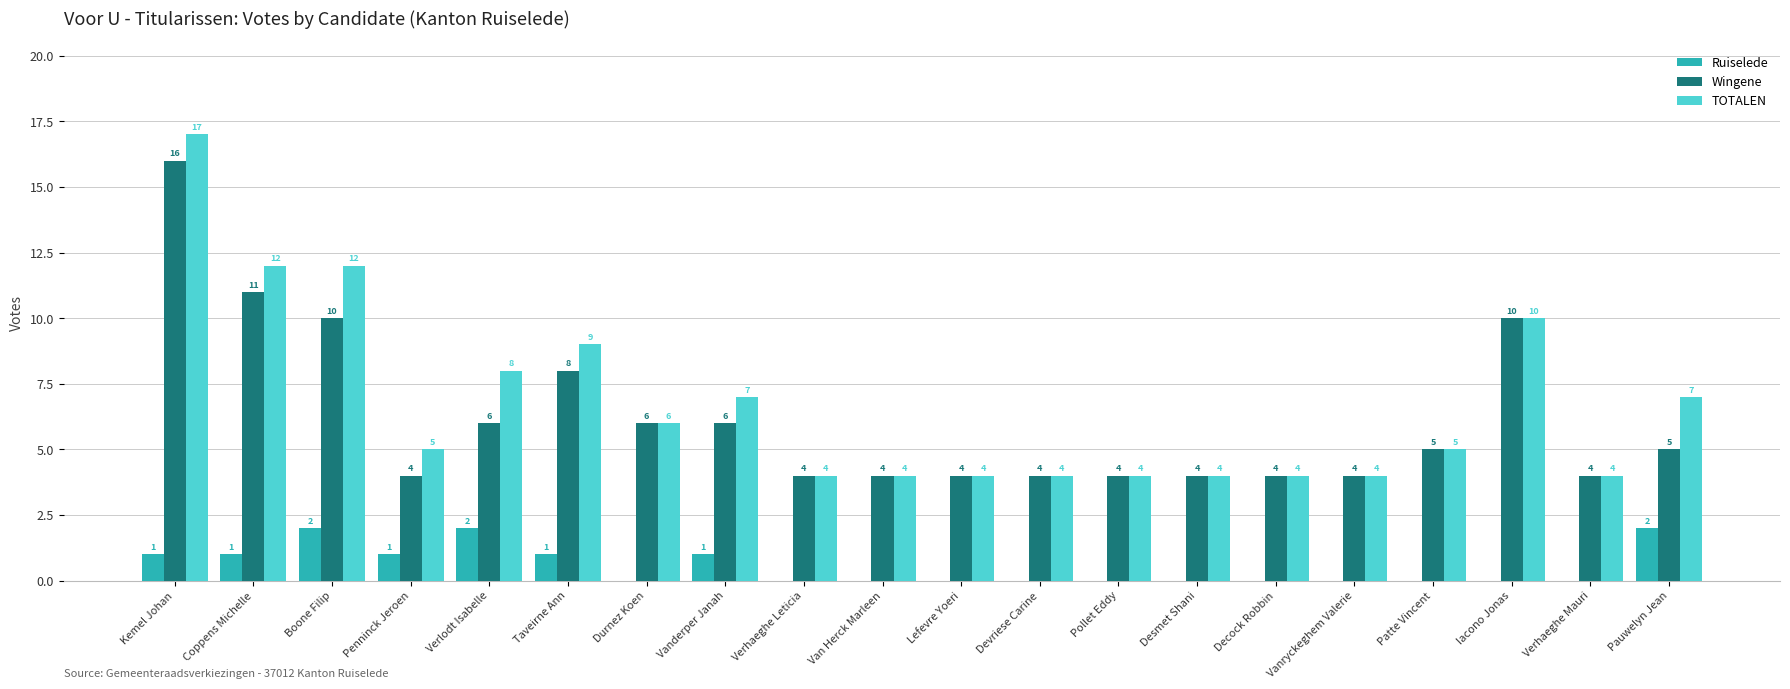

Which series has the largest range (max minus min)?

TOTALEN